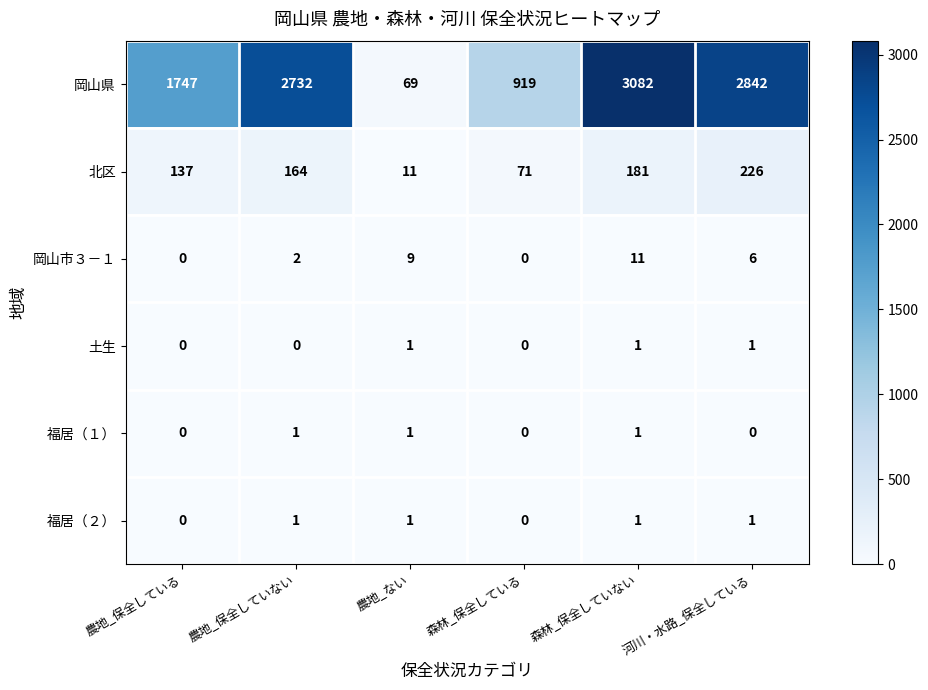

At which label does 岡山県 reach its peak?

森林_保全していない